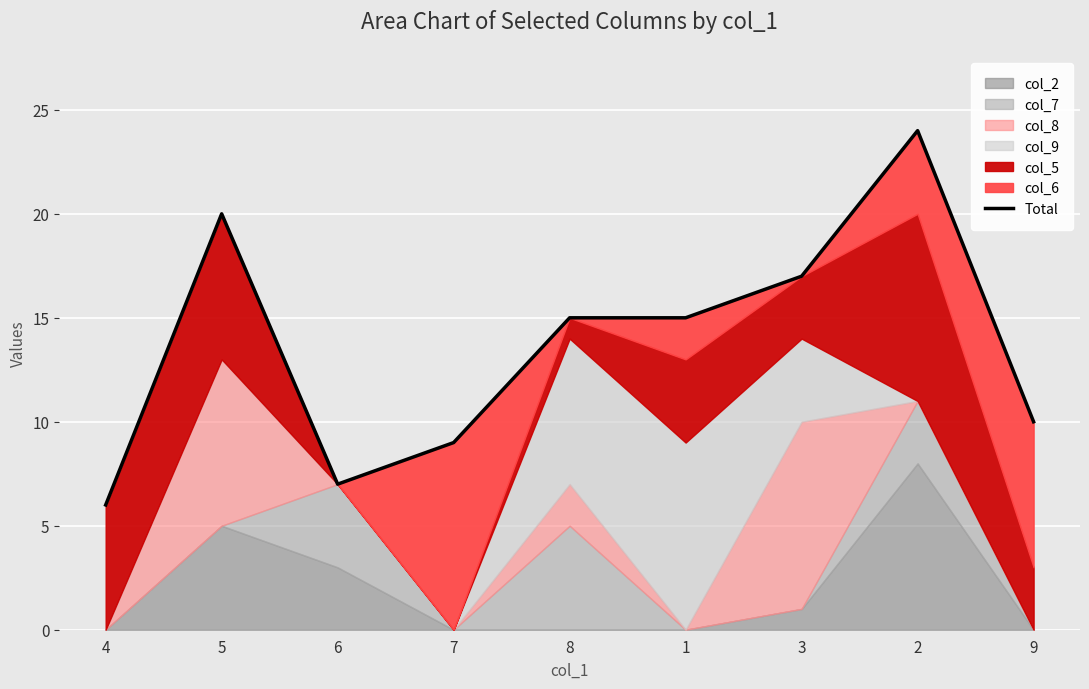

What is the average value?

14